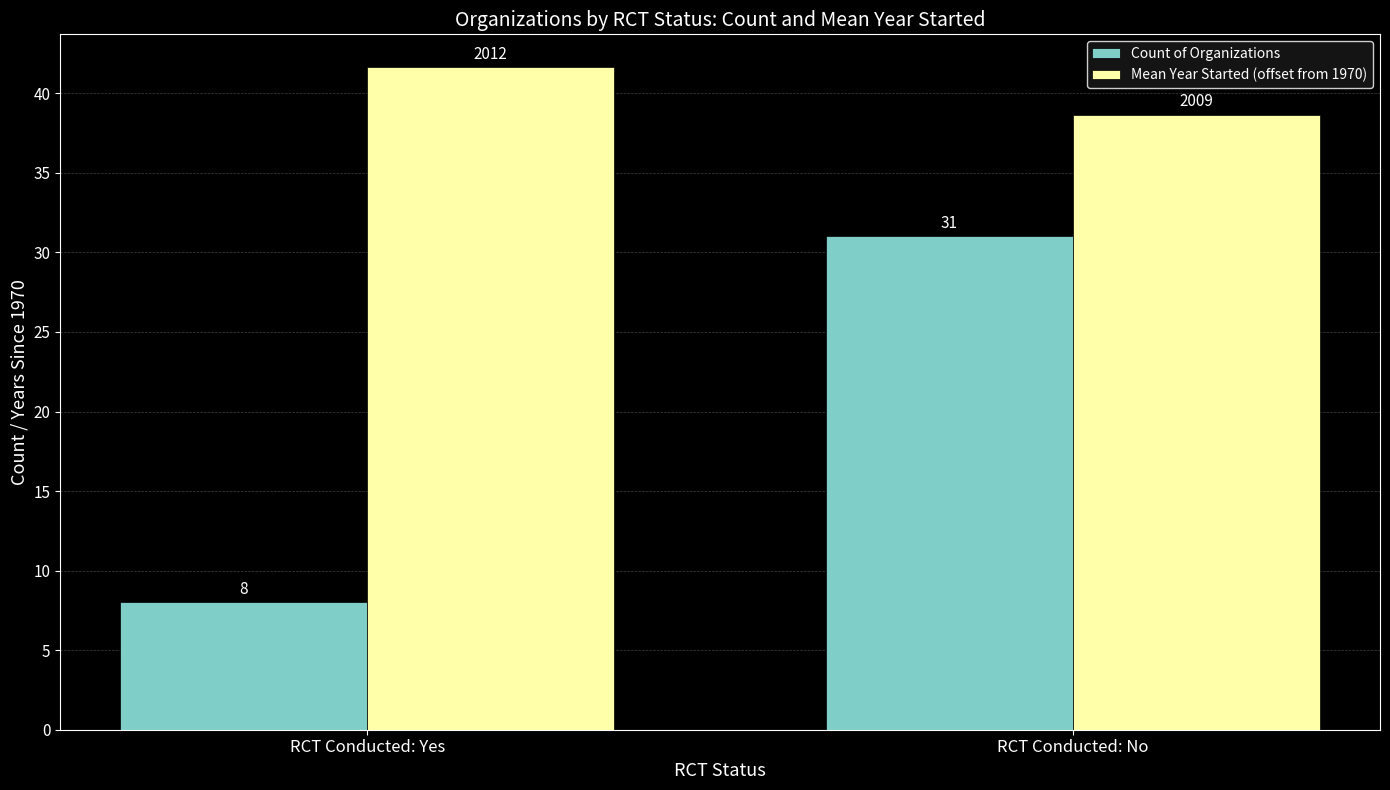

What is the difference between the maximum and minimum values in the Count of Organizations series?

23.0